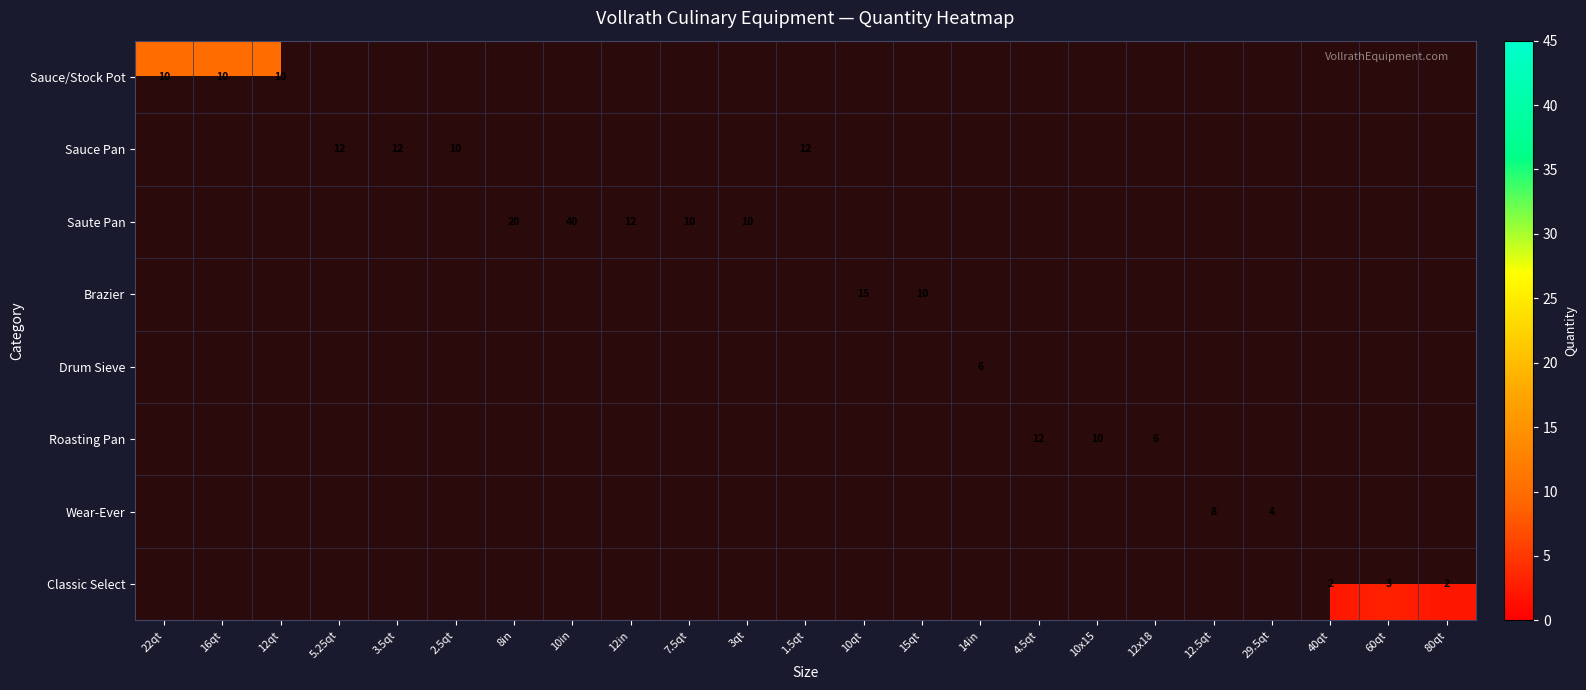

True or false: Wear-Ever has a value of 8 at 12.5qt.

True